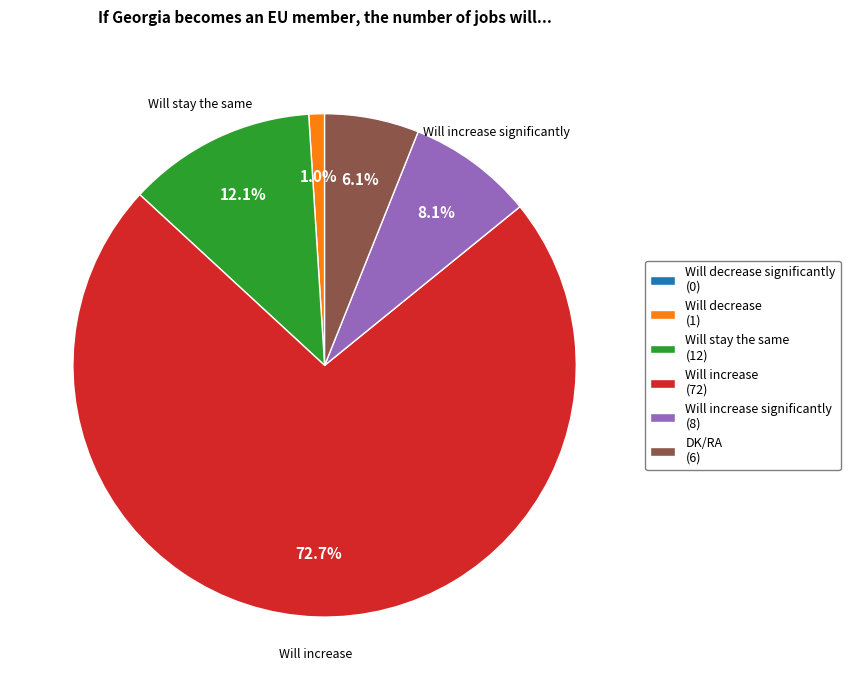

Combined, do DK/RA (6) and Will increase (72) account for over 50%?

Yes